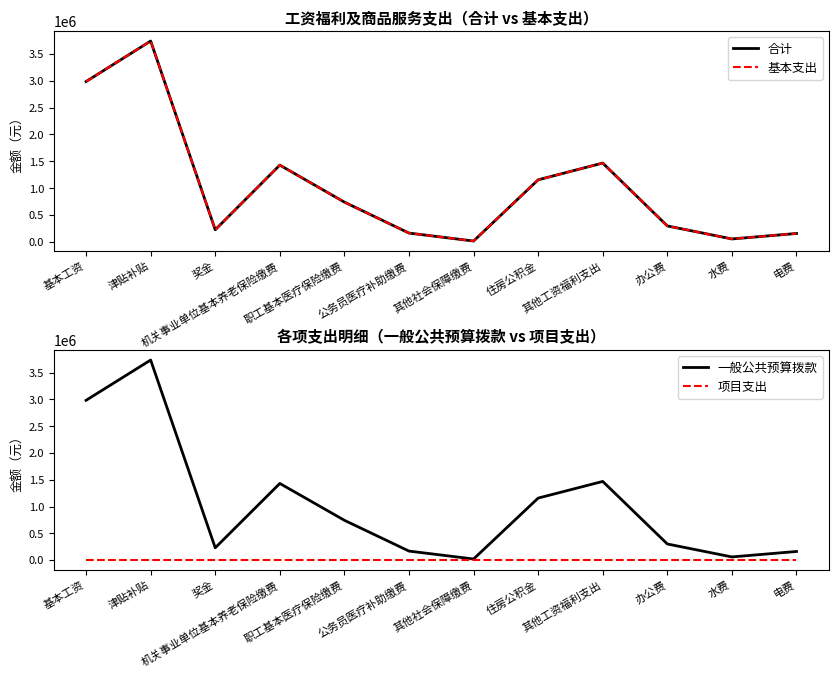

Count the number of categories in the chart.

12